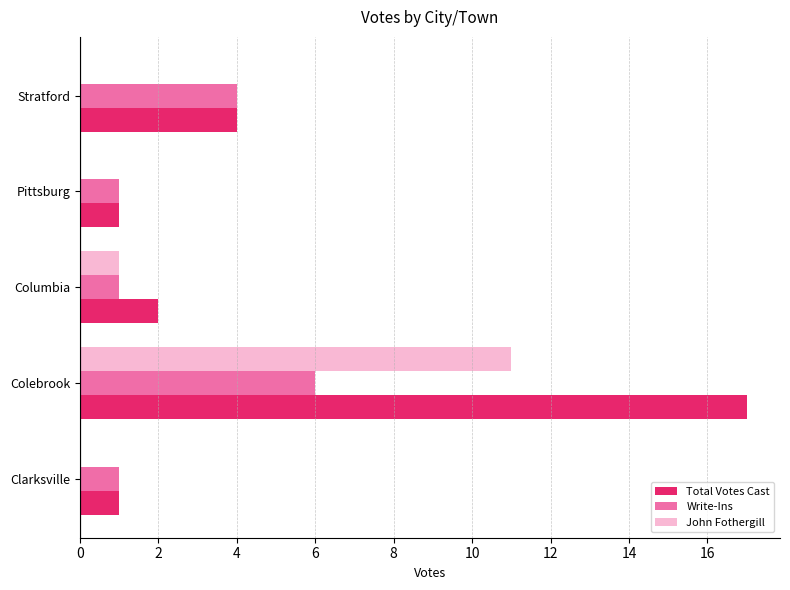

Is the value of Total Votes Cast at Pittsburg greater than the value of John Fothergill at Pittsburg?

Yes